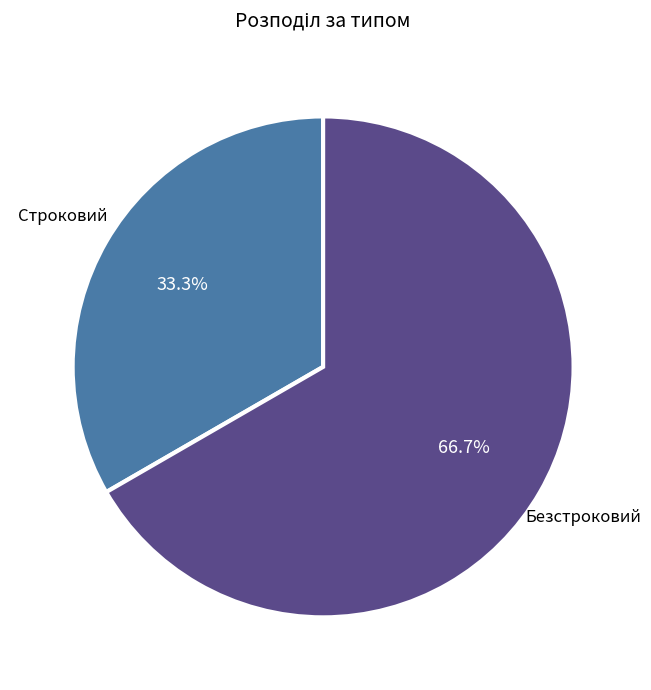

Which category has the smallest portion of the pie?

Строковий